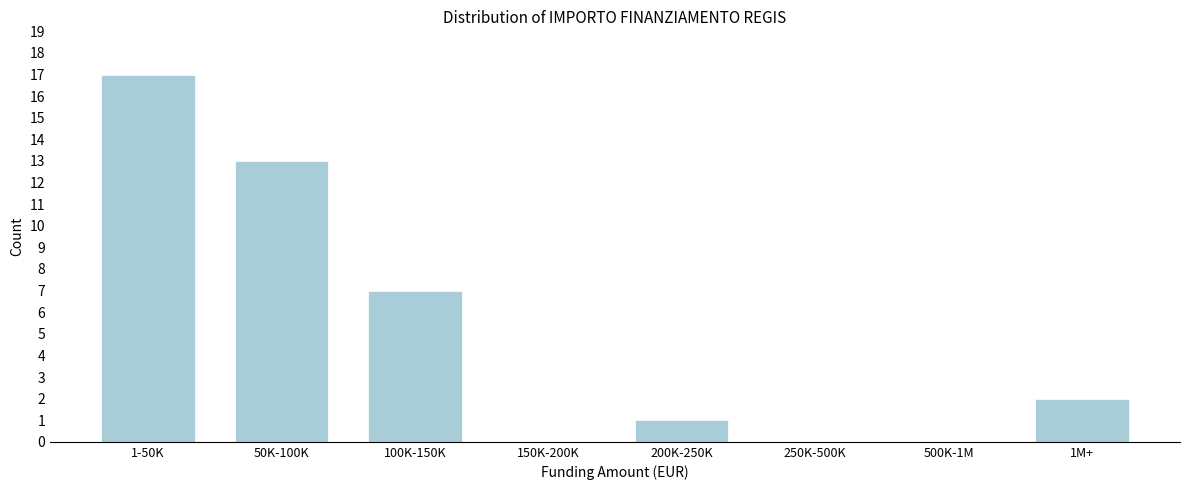

Reading left to right, what are all the values shown in this chart?

1-50K=17	50K-100K=13	100K-150K=7	150K-200K=0	200K-250K=1	250K-500K=0	500K-1M=0	1M+=2